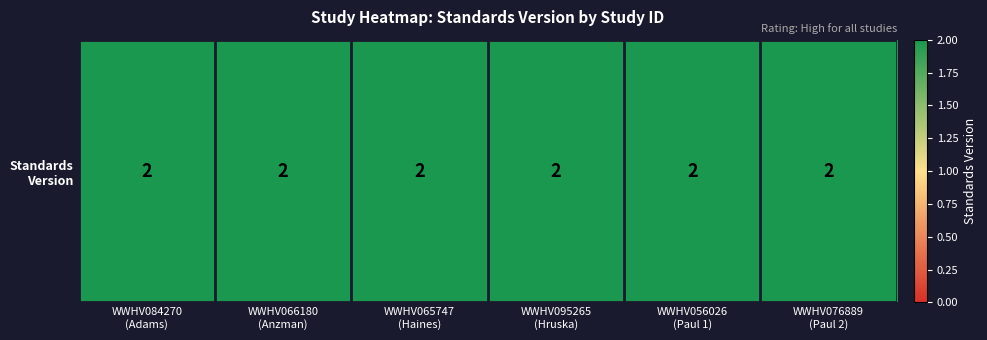

What is the maximum value shown in the chart?

2